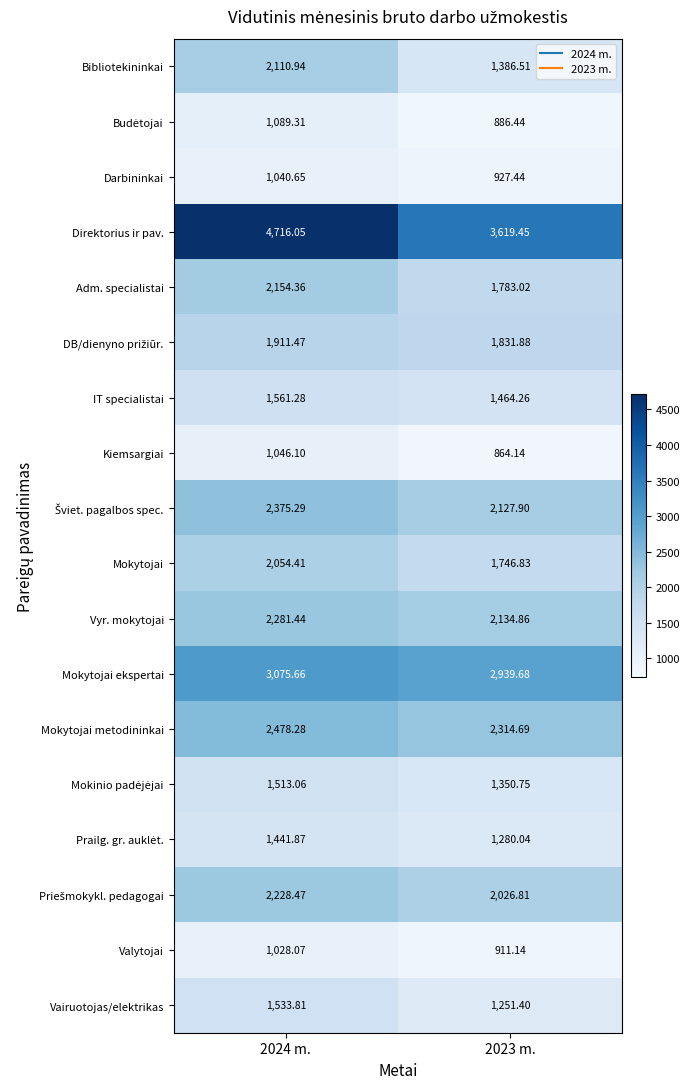

Which series has the largest total across all categories?

Direktorius ir pav.